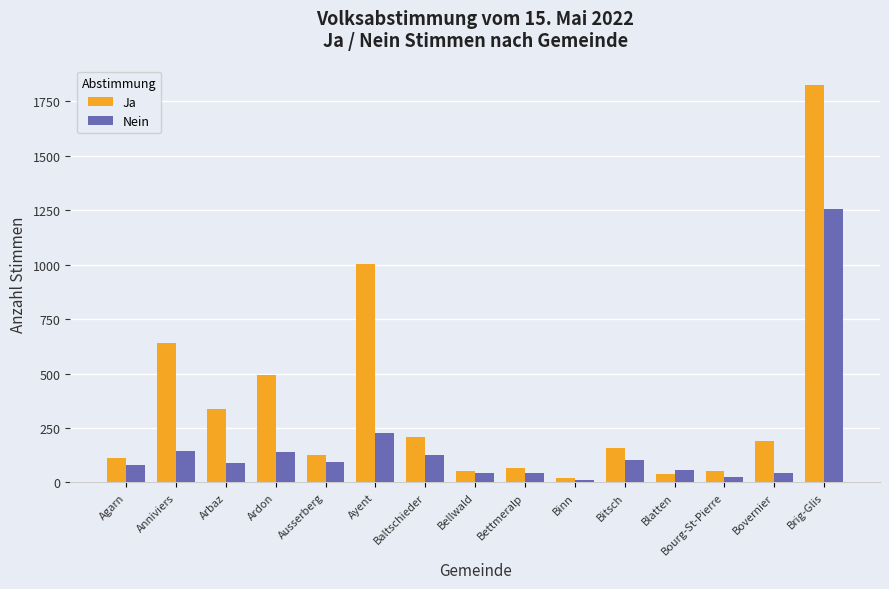

What are all the series names shown in the legend?

Ja, Nein